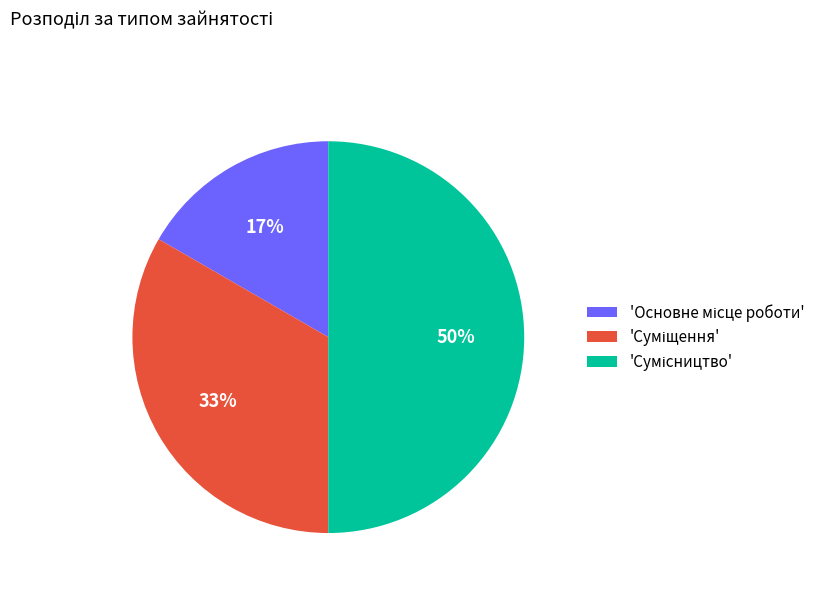

To the nearest percent, what is the average slice percentage?

33%